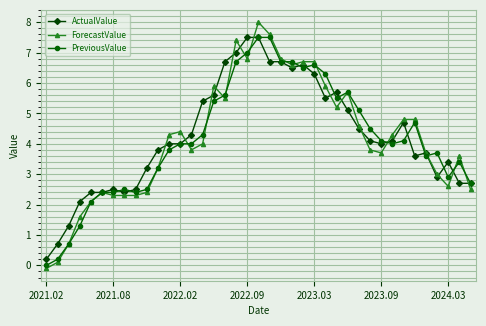

What is the greatest value displayed?

8.0